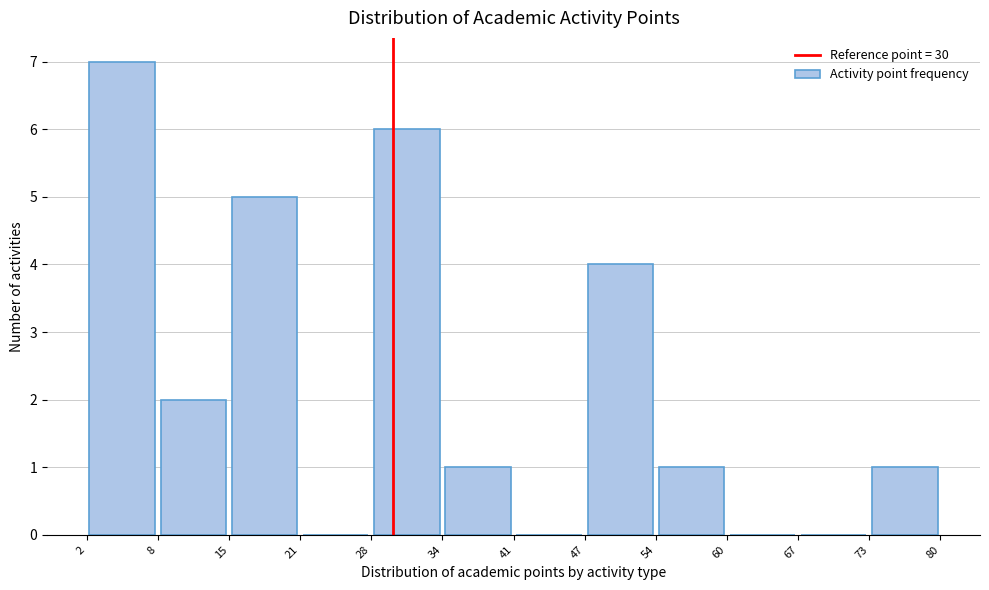

How tall is the bar that spans 34 to 41 on the x-axis? The values are not printed on the chart, so give them approximately, as read against the axis.

1